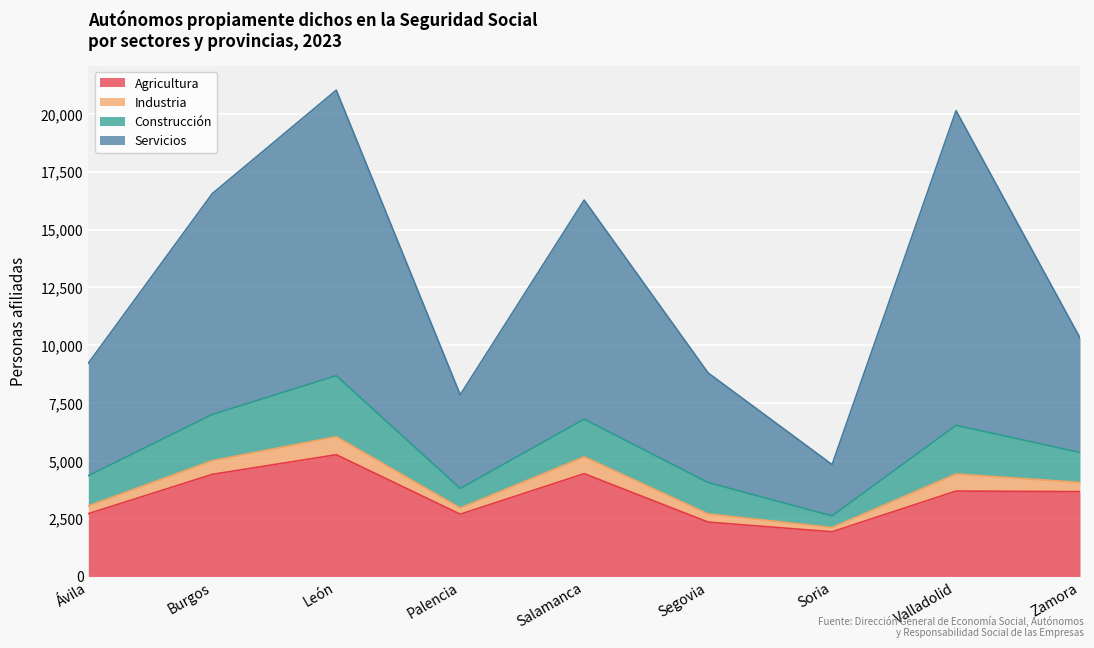

True or false: Agricultura has more than 0 points higher than both neighbors.

True